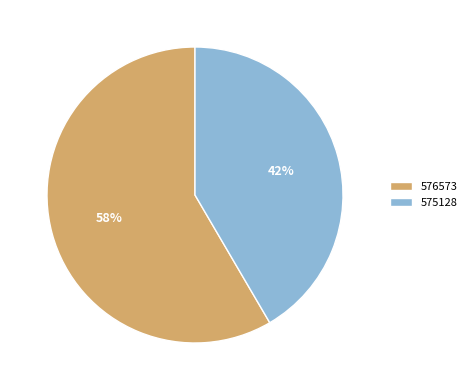

To the nearest percent, what percentage of the pie is 575128?

42%